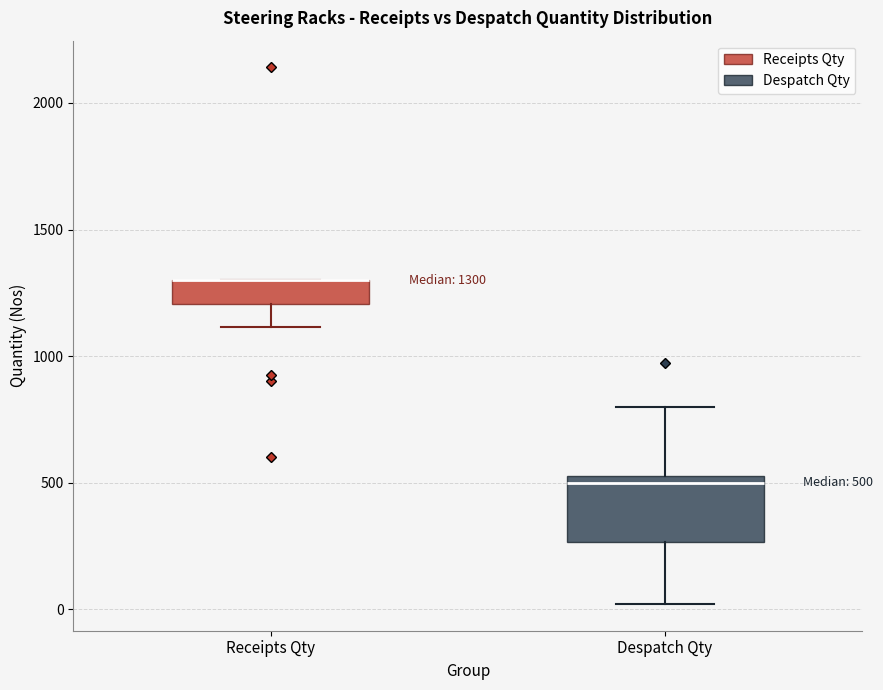

Which box is the tallest, from its lower edge to its upper edge?

Despatch Qty